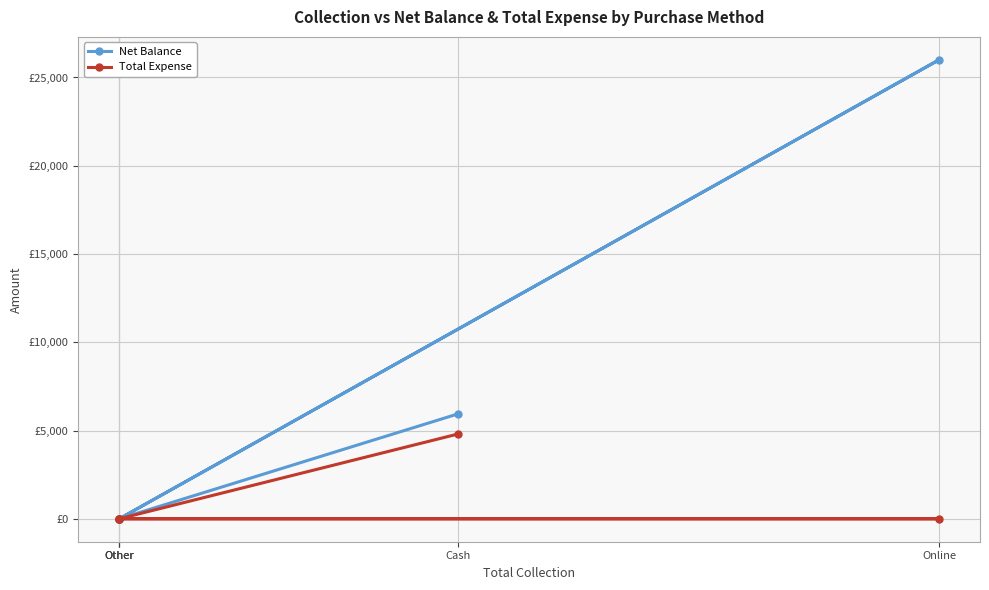

At which category is the sum across all series the highest?

Online